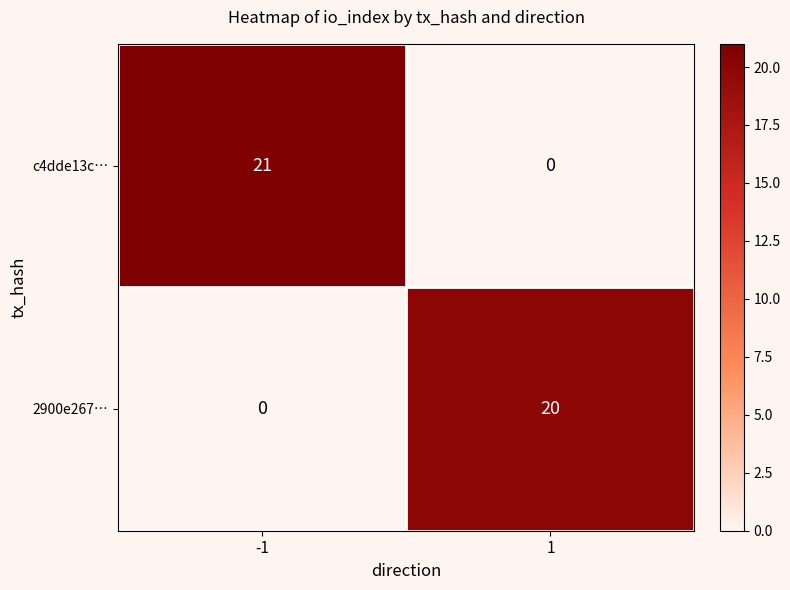

What value does the 2900e267… series have at 1, to the nearest 5?

20